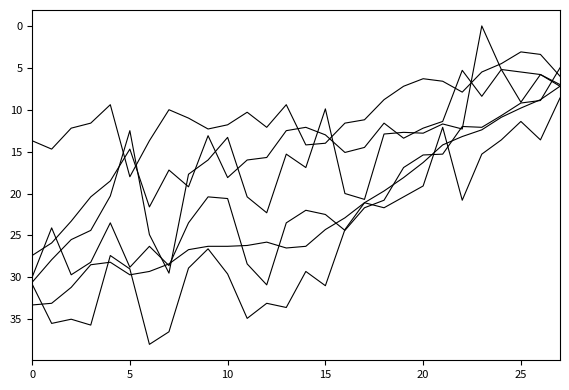

Is it true that Scotland equals 26.2 at 20?

False